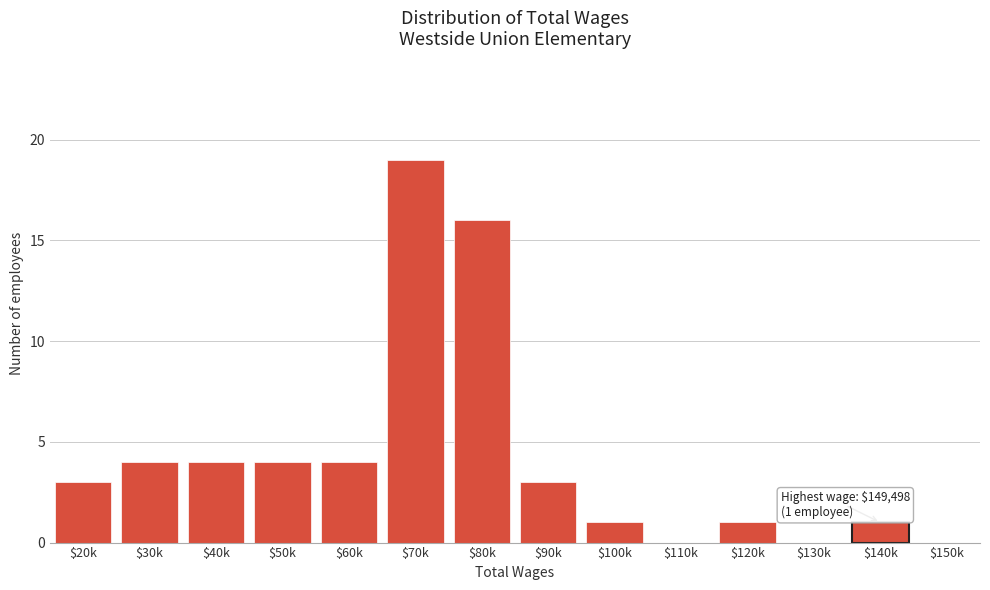

Which category has the highest value across all series?

$70k